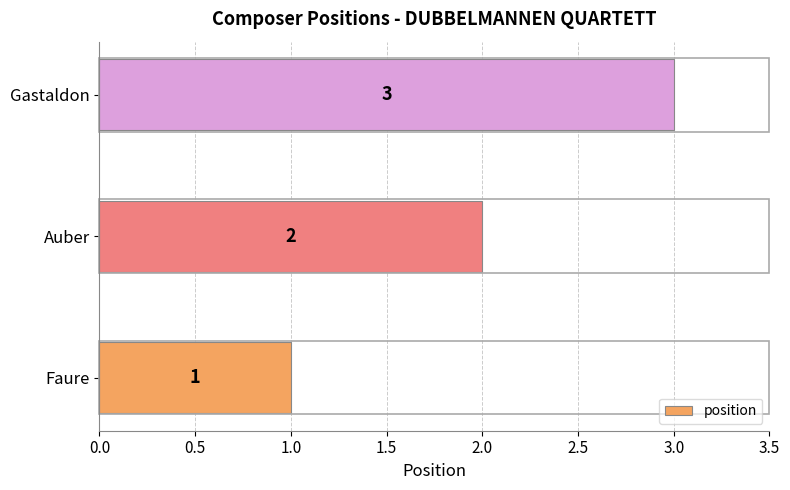

What is the change in value from Auber to Gastaldon?

+1